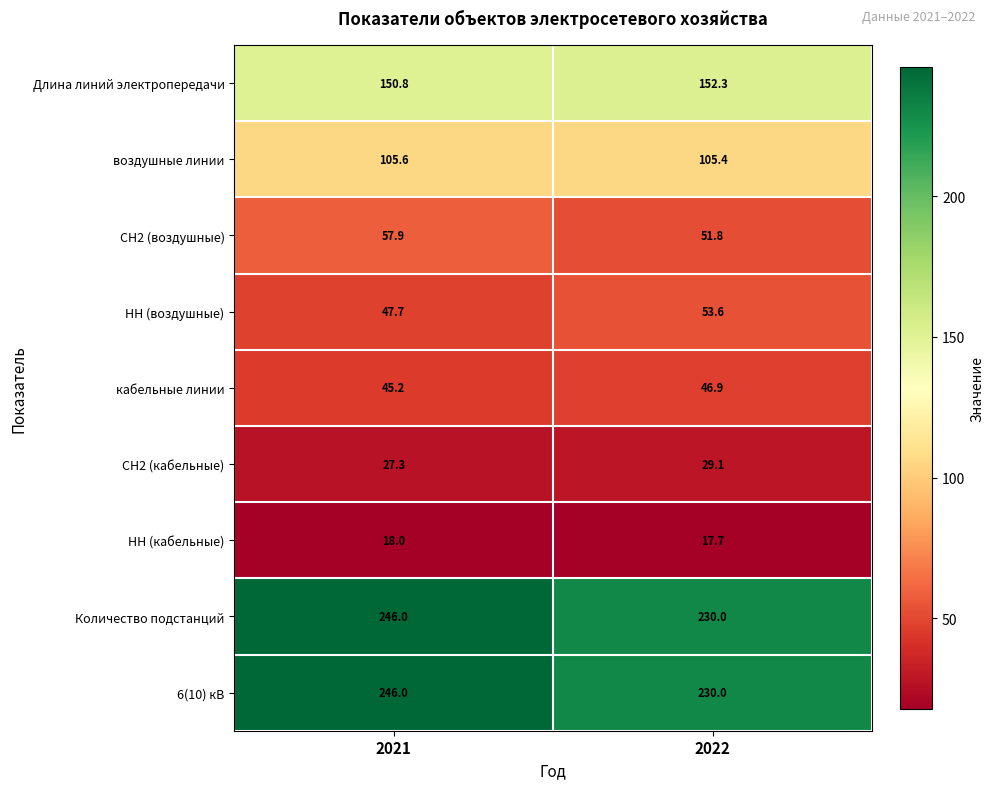

What is the average value of the СН2 (кабельные) series?

28.2